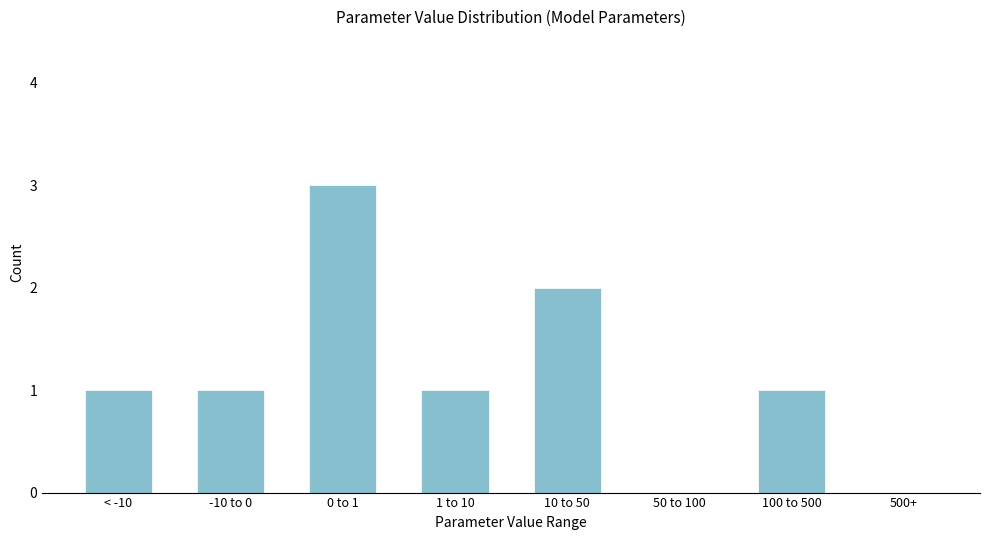

Reading left to right, what are all the values shown in this chart?

< -10=1	-10 to 0=1	0 to 1=3	1 to 10=1	10 to 50=2	50 to 100=0	100 to 500=1	500+=0